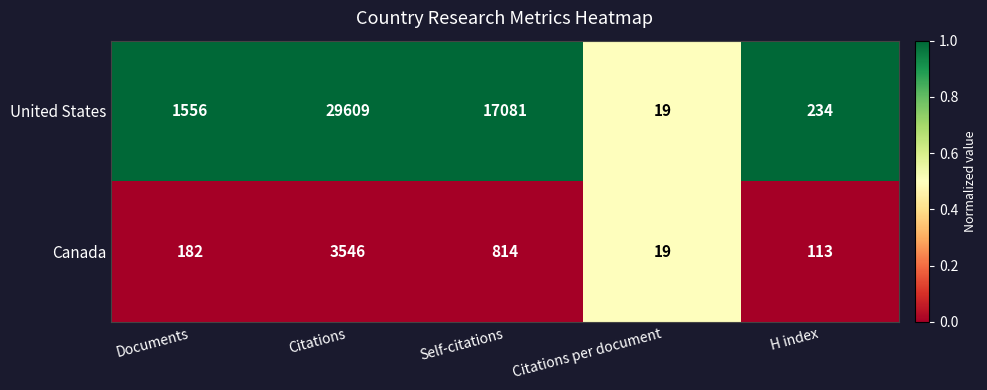

Reading left to right, extract all data points from this chart.

United States: 1556	29609	17081	19	234
Canada: 182	3546	814	19	113